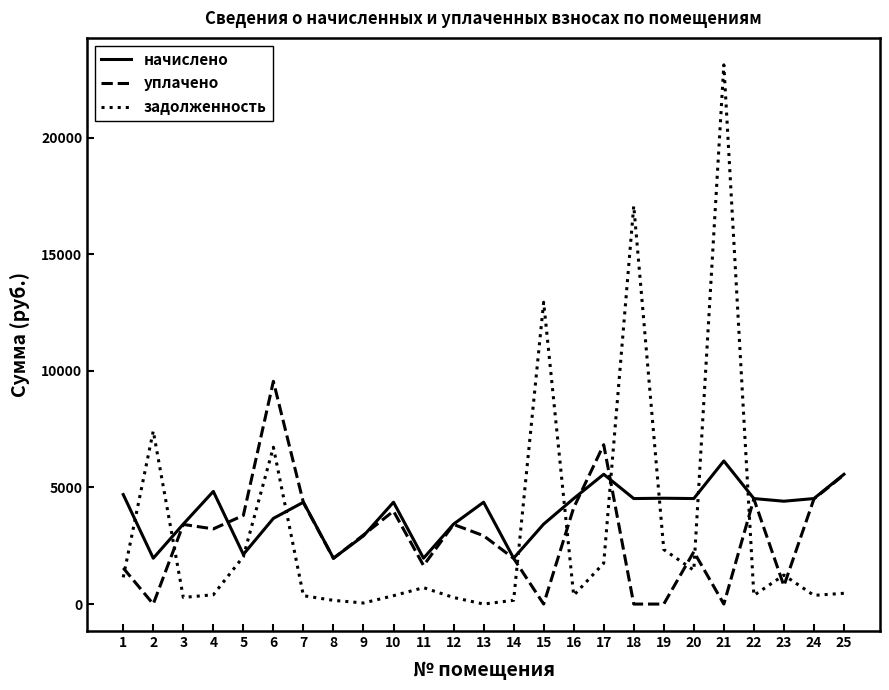

True or false: уплачено and задолженность intersect in this chart.

True